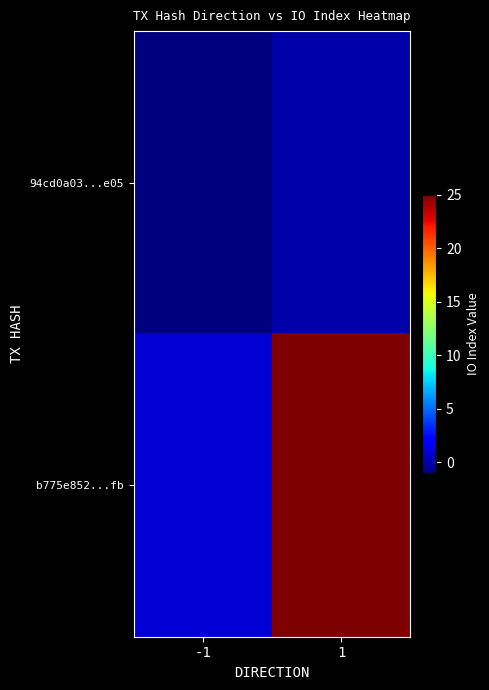

At how many categories does at least one series exceed 6?

1